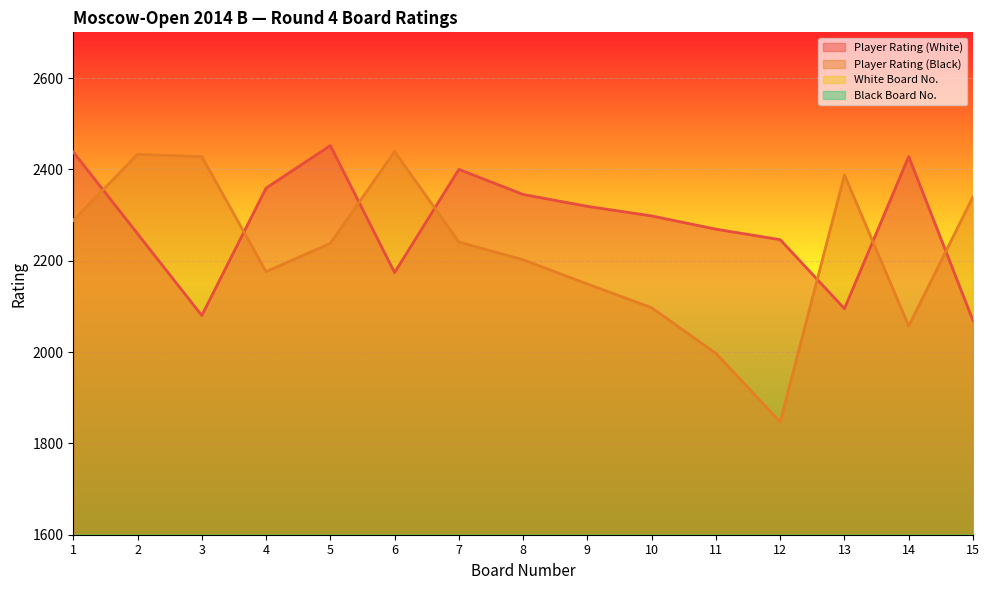

Reading left to right, transcribe all the data shown in this chart.

Player Rating (White): 2438	2259	2080	2359	2452	2174	2400	2345	2319	2298	2269	2246	2095	2428	2069
Player Rating (Black): 2288	2433	2428	2176	2238	2439	2241	2202	2149	2097	1997	1847	2388	2057	2340
White Board No.: 3	22	57	9	1	35	7	11	13	19	21	23	54	5	64
Black Board No.: 20	4	6	34	25	2	24	30	38	53	73	111	8	65	12